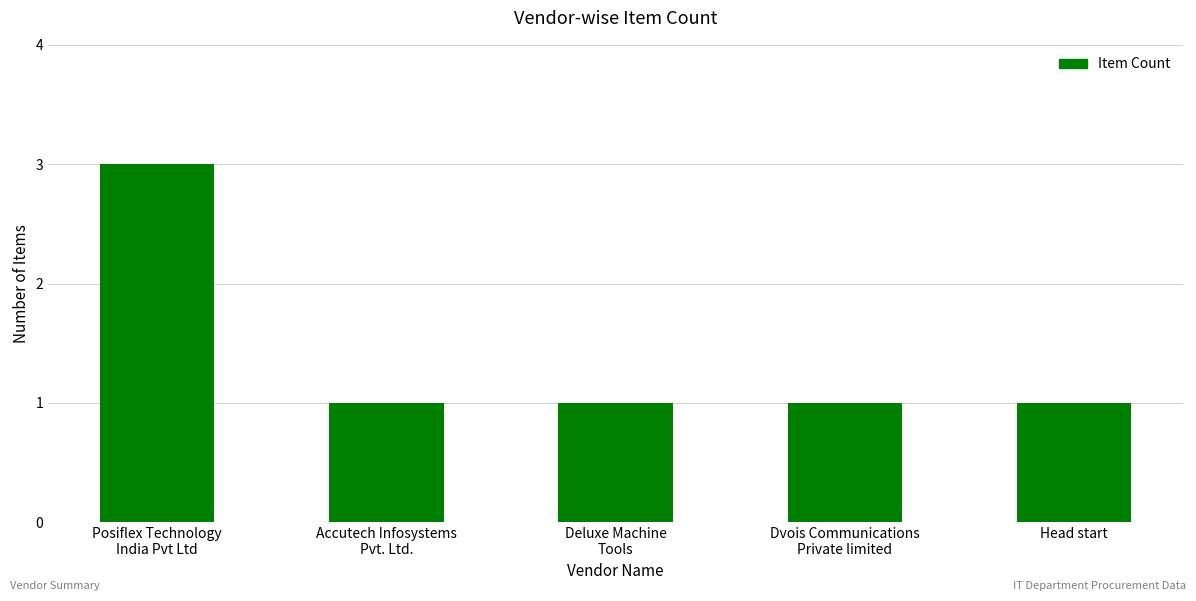

The value at Posiflex Technology
India Pvt Ltd is 3. True or false?

True